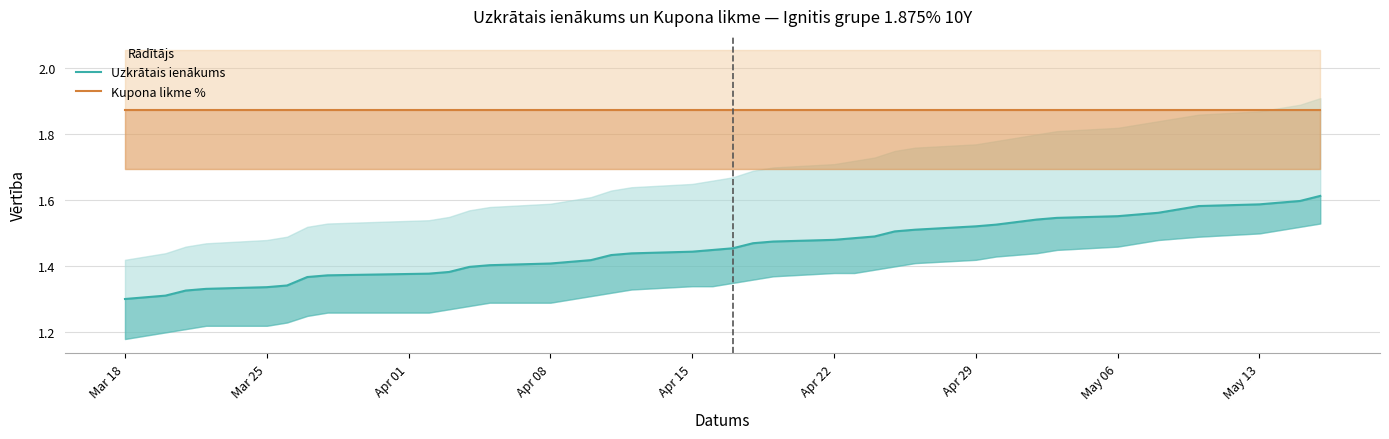

True or false: Uzkrātais ienākums and Kupona likme % intersect in this chart.

False